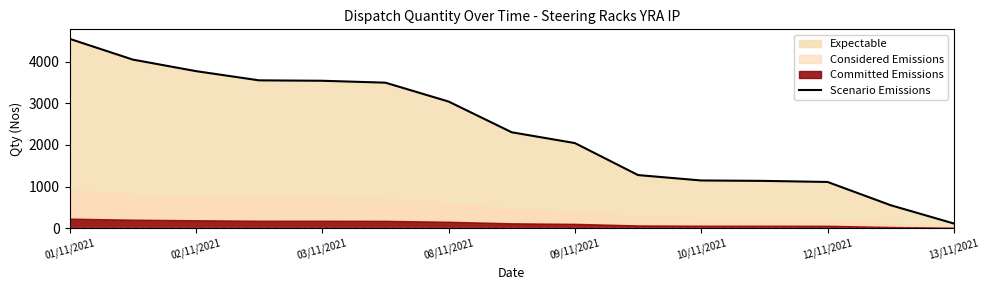

At which label does the data first exceed 2306?

01/11/2021